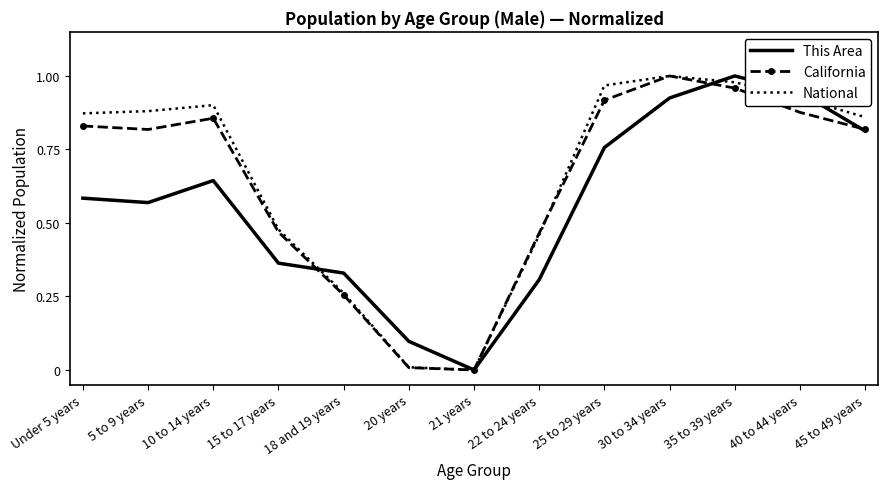

Is the value of National at 18 and 19 years greater than the value of California at 30 to 34 years?

No